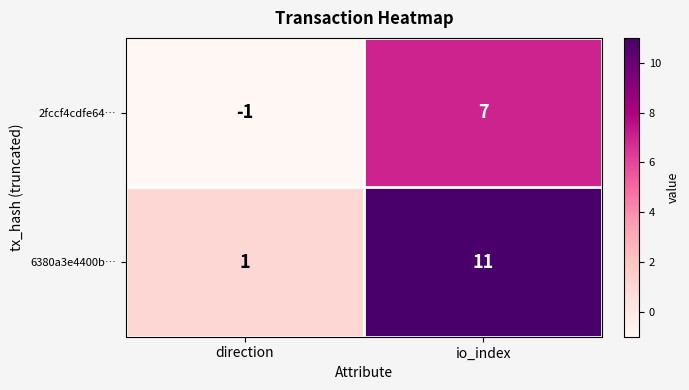

Rank the series by their average value, from highest to lowest.

6380a3e4400b…, 2fccf4cdfe64…